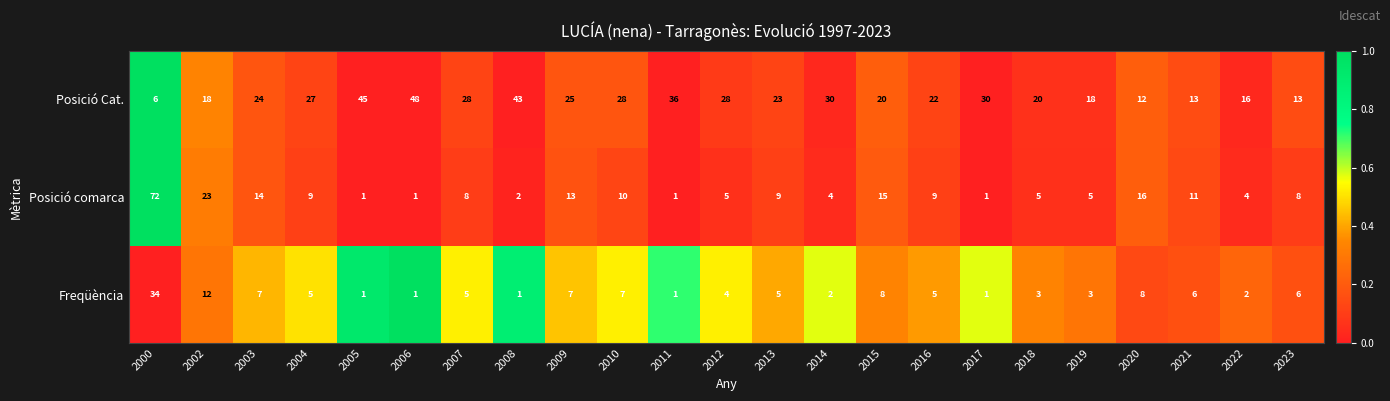

What is the difference between the maximum and minimum values in the Freqüència series?

33